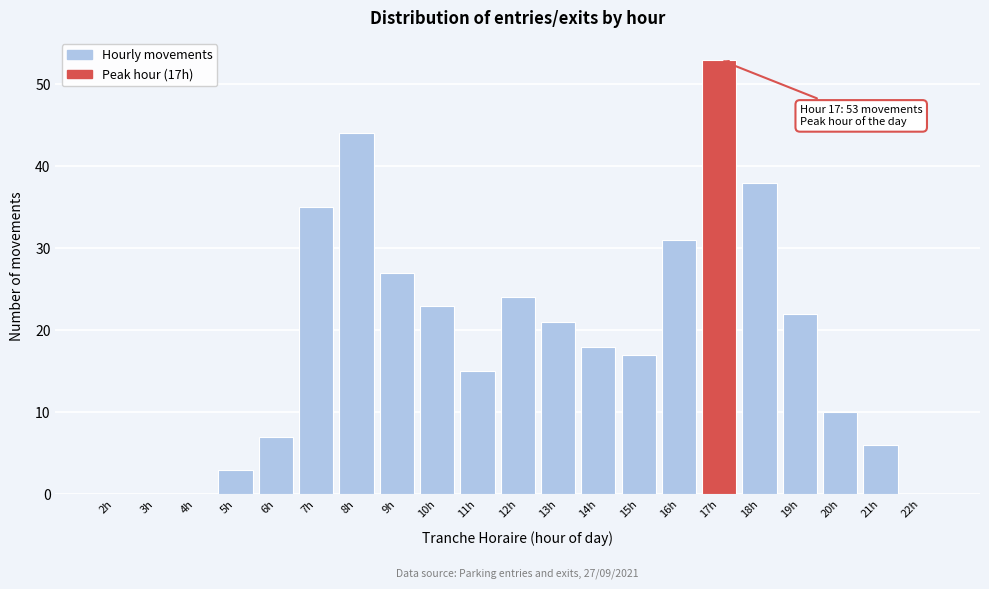

Reading left to right, transcribe all the data shown in this chart.

2h=0	3h=0	4h=0	5h=3	6h=7	7h=35	8h=44	9h=27	10h=23	11h=15	12h=24	13h=21	14h=18	15h=17	16h=31	17h=53	18h=38	19h=22	20h=10	21h=6	22h=0